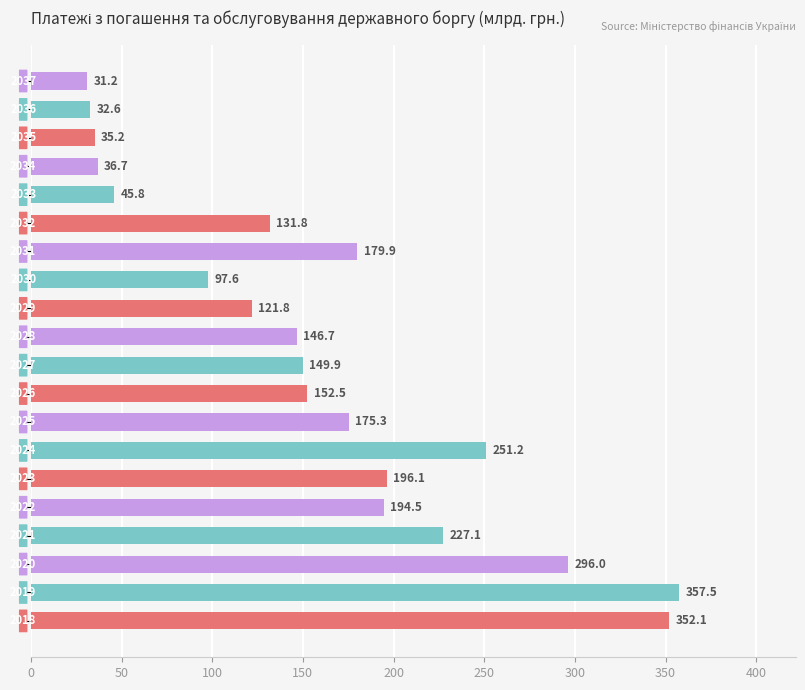

What is the difference between the maximum and second lowest values?

325.0